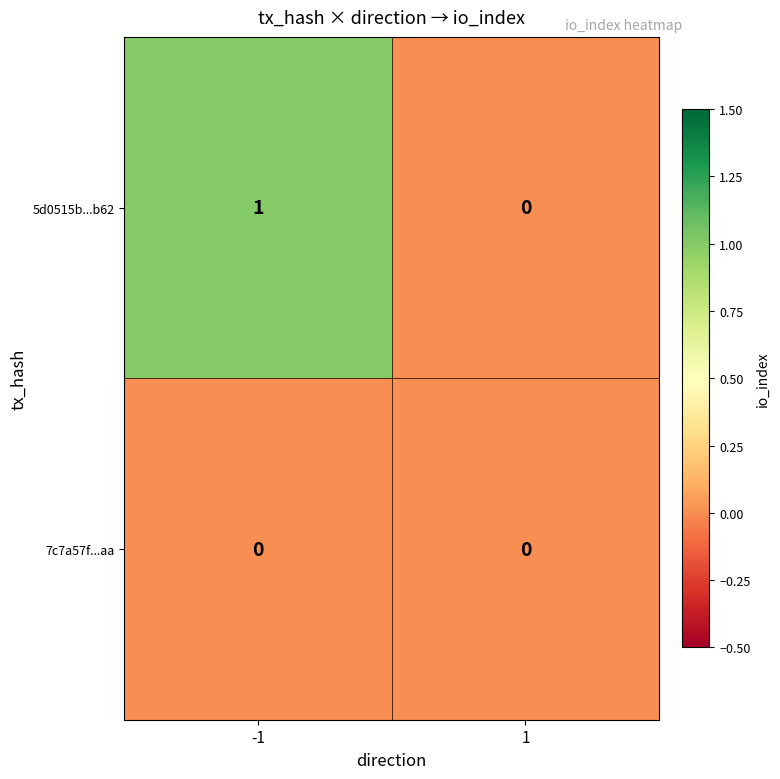

Between -1 and 1, which series saw the biggest shift?

5d0515b...b62